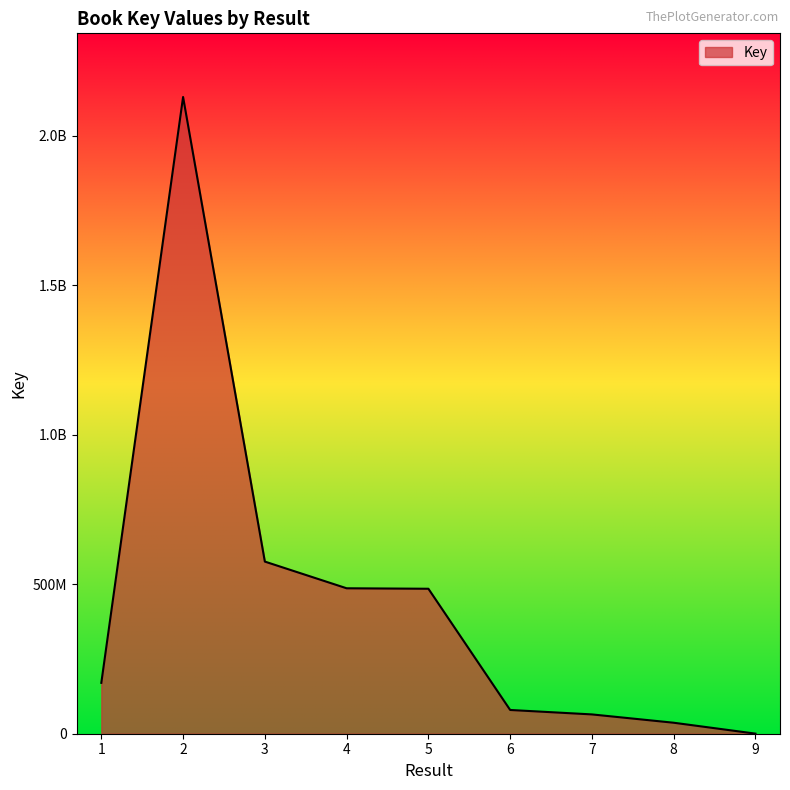

Is this an area chart (filled region under the line)?

Yes